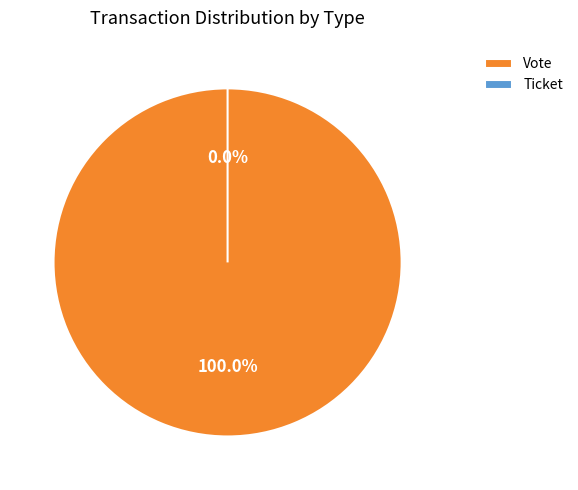

Which category has the smallest portion of the pie?

Ticket